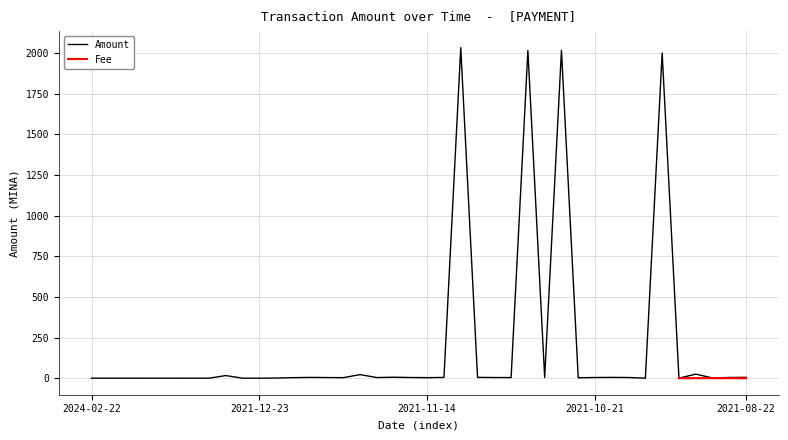

The chart shows a value of 7.3 at 2021-10-17. True or false?

False